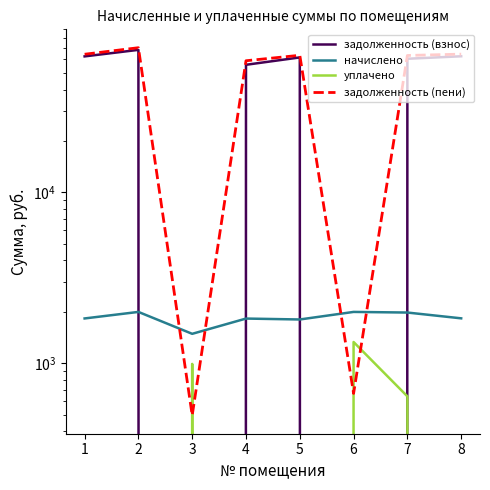

Reading right to left, extract all data points from this chart.

задолженность (взнос): 62610.6	60540.9	0.0	61651.8	55824.5	0.0	68268.6	62515.7
начислено: 1831.7	1980.3	1997.2	1803.6	1826.1	1486.7	1997.2	1828.9
уплачено: 0.0	640.0	1331.4	0.0	0.0	991.1	0.0	0.0
задолженность (пени): 64442.3	63292.6	665.7	63455.4	58952.0	495.6	70265.7	64344.5